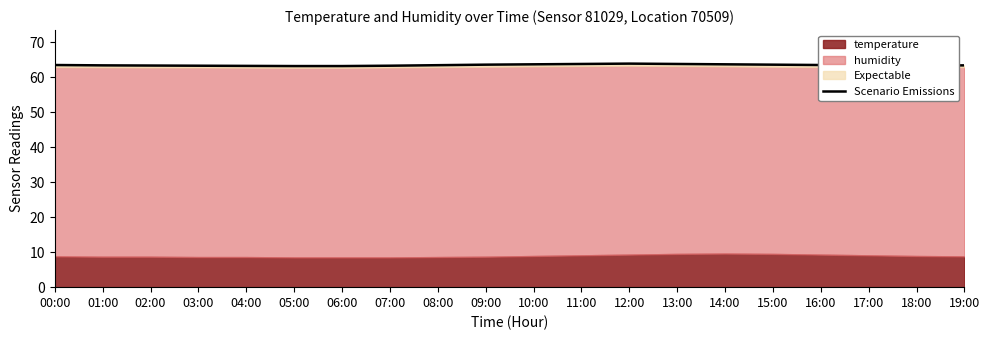

Rank the categories by value from lowest to highest.

05:00, 06:00, 04:00, 03:00, 07:00, 02:00, 18:00, 01:00, 17:00, 19:00, 08:00, 00:00, 16:00, 09:00, 15:00, 10:00, 14:00, 11:00, 13:00, 12:00